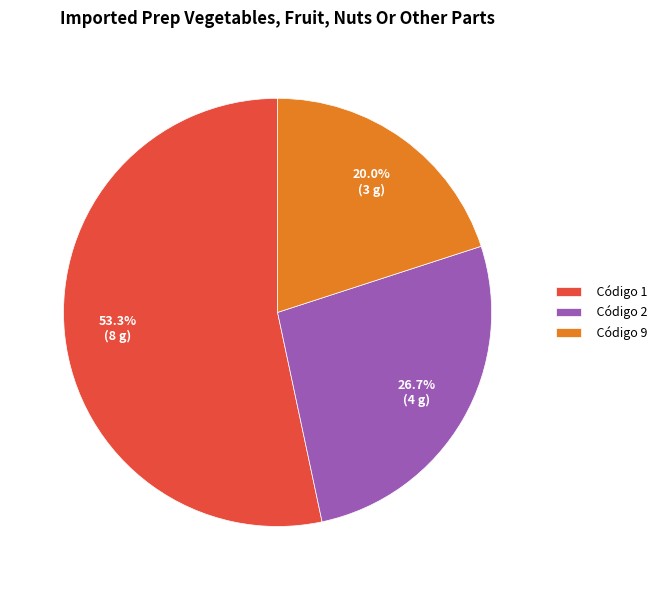

Is there a majority slice in this chart?

Yes